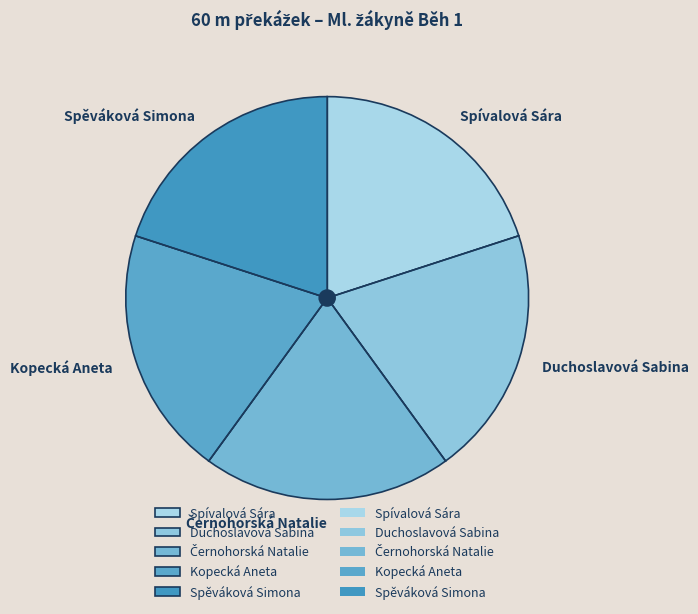

Approximately how many times larger is the value at Duchoslavová Sabina compared to Kopecká Aneta?

1.0